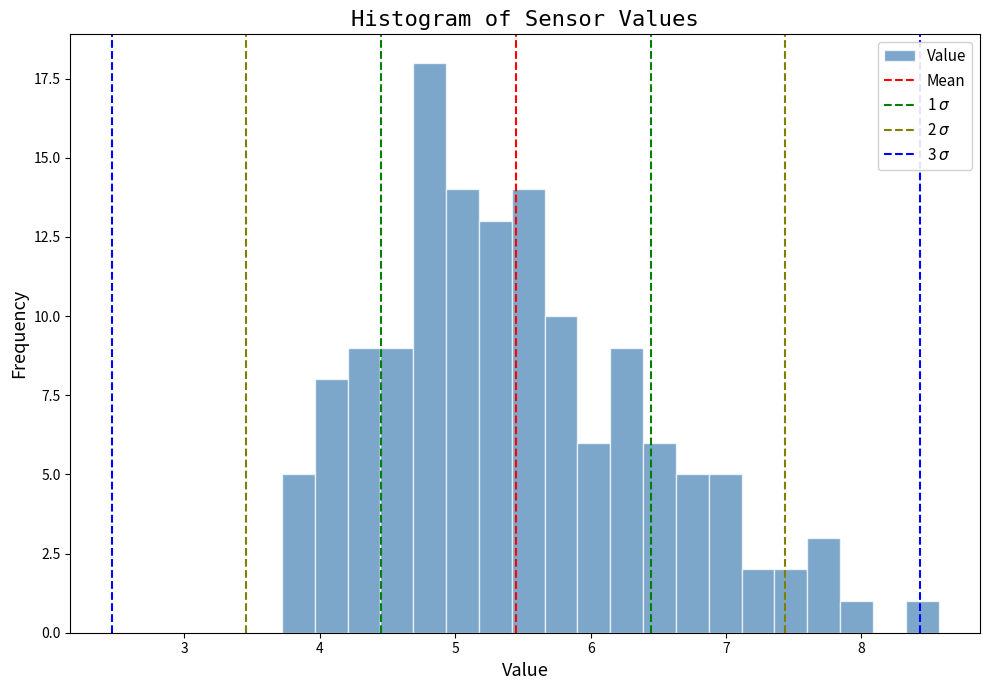

Read against the x-axis, roughly where is the centre of the tallest bar?

4.8